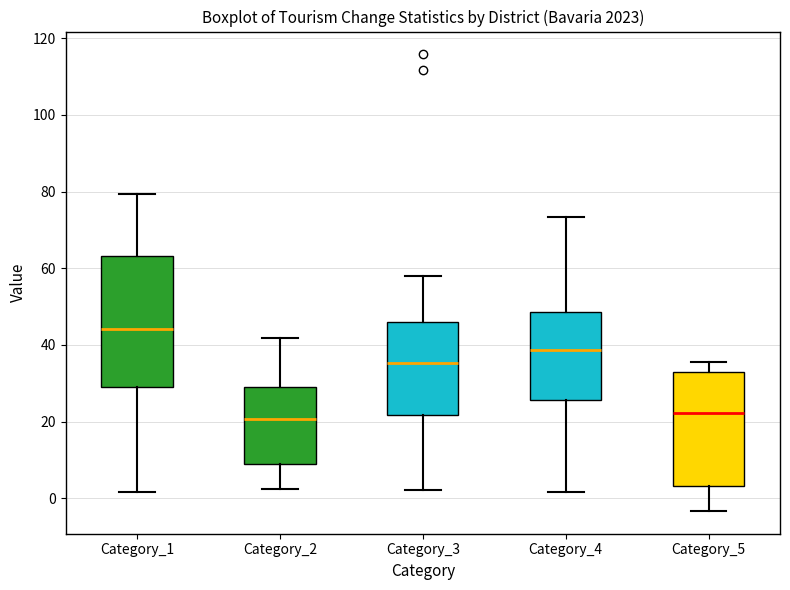

Which box is the tallest, from its lower edge to its upper edge?

Category_1